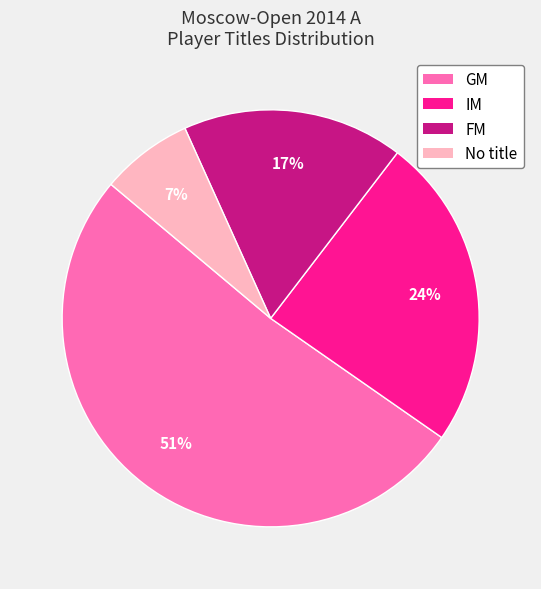

Is there any slice that represents more than half of the pie?

Yes